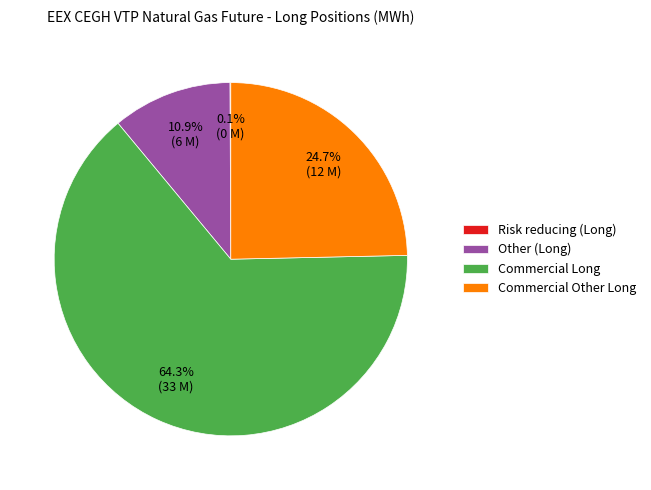

Does any single category account for the majority?

Yes